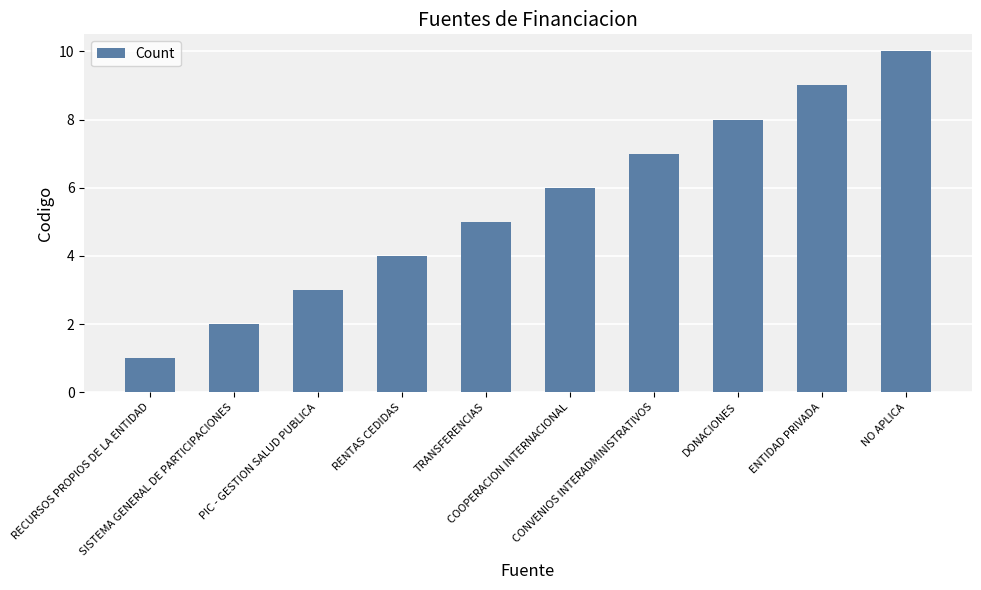

What is the sum of all values?

55